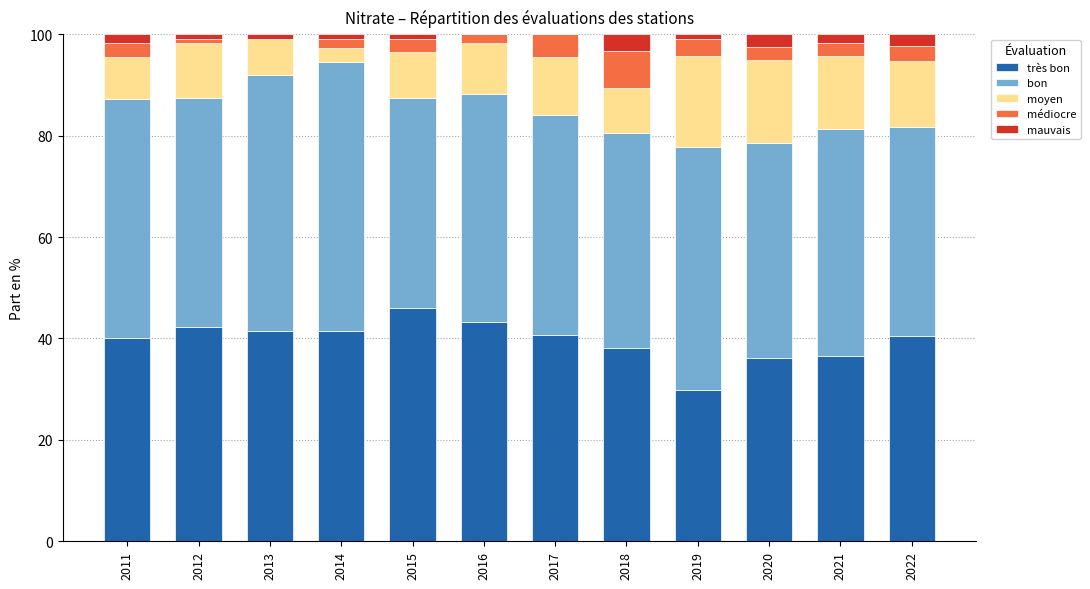

Does the chart contain stacked bars?

Yes